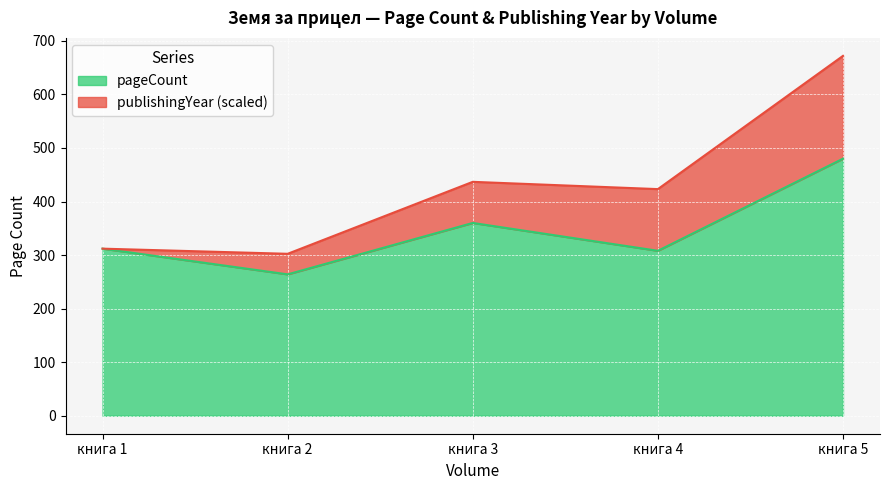

Where is the first local minimum?

книга 2